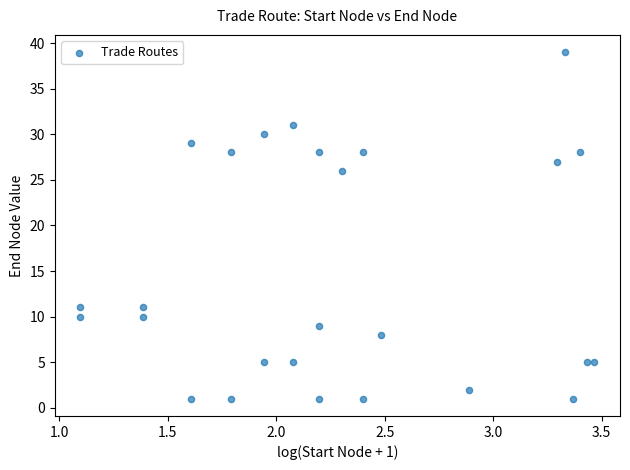

What Y value in the scatter plot is closest to 20?

26